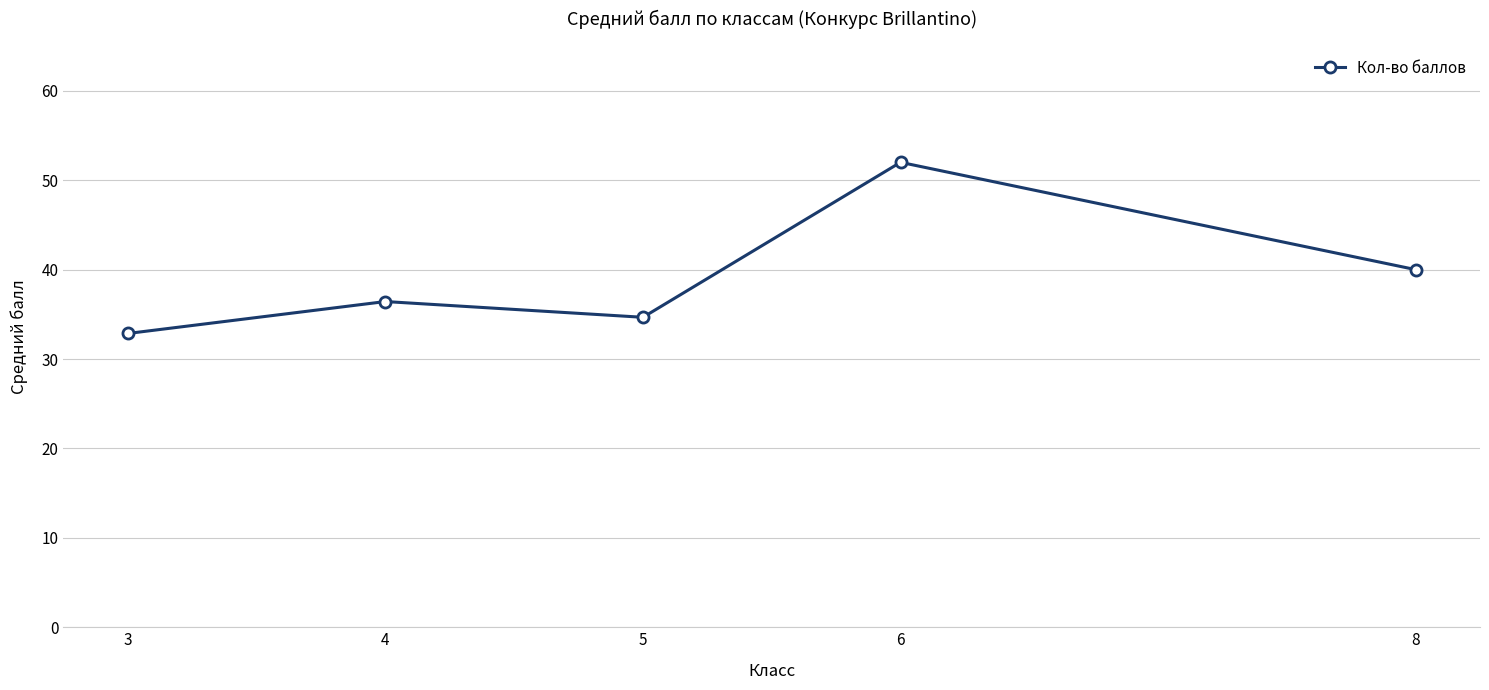

What is the difference between the maximum and minimum values?

19.1